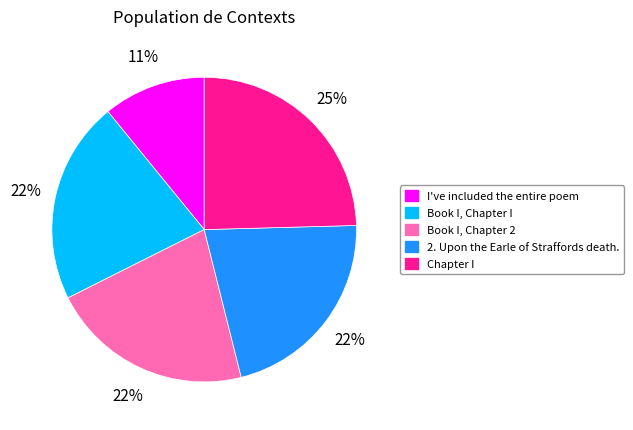

What percentage is the Book I, Chapter 2 slice, to the nearest percent?

22%